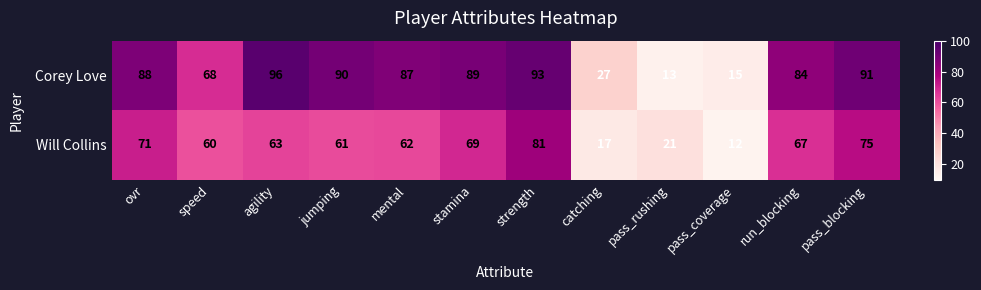

The Will Collins series shows 111 at ovr. True or false?

False